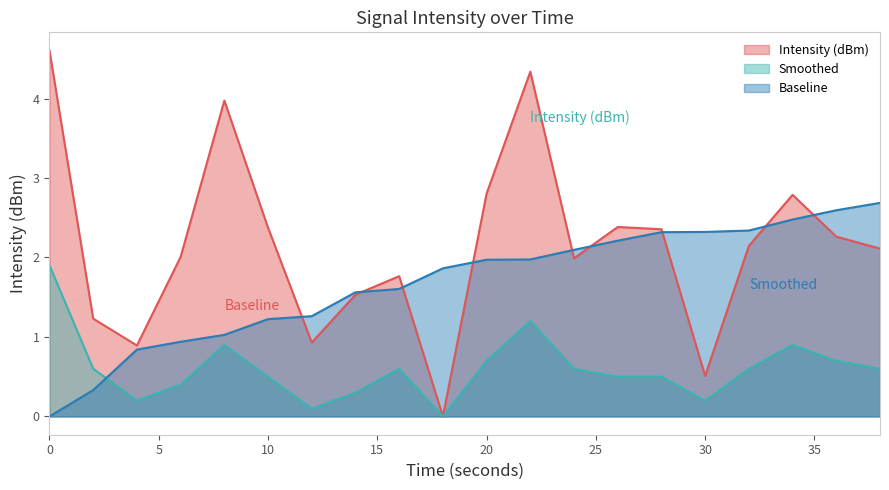

Reading left to right, transcribe all the data shown in this chart.

Intensity (dBm): 0=4.6	2=1.2	4=0.9	6=2.0	8=4.0	10=2.4	12=0.9	14=1.5	16=1.8	18=0.0	20=2.8	22=4.3	24=2.0	26=2.4	28=2.4	30=0.5	32=2.1	34=2.8	36=2.3	38=2.1
Smoothed: 0=1.9	2=0.6	4=0.2	6=0.4	8=0.9	10=0.5	12=0.1	14=0.3	16=0.6	18=0.0	20=0.7	22=1.2	24=0.6	26=0.5	28=0.5	30=0.2	32=0.6	34=0.9	36=0.7	38=0.6
Baseline: 0=0.0	2=0.3	4=0.8	6=0.9	8=1.0	10=1.2	12=1.3	14=1.6	16=1.6	18=1.9	20=2.0	22=2.0	24=2.1	26=2.2	28=2.3	30=2.3	32=2.3	34=2.5	36=2.6	38=2.7